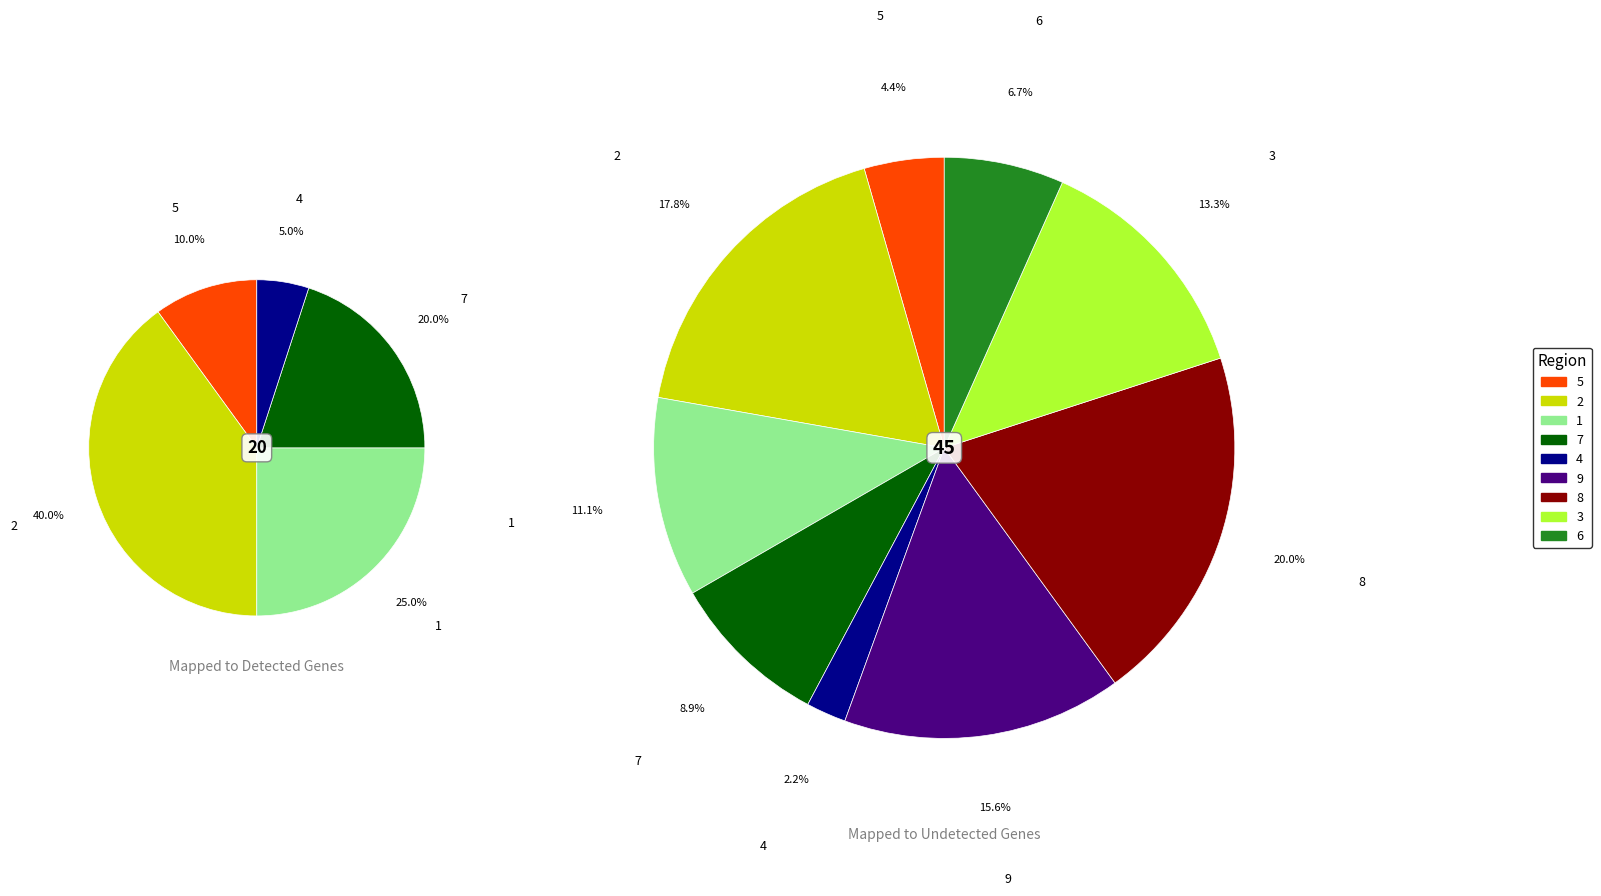

Does 1 represent more than half of the total?

No